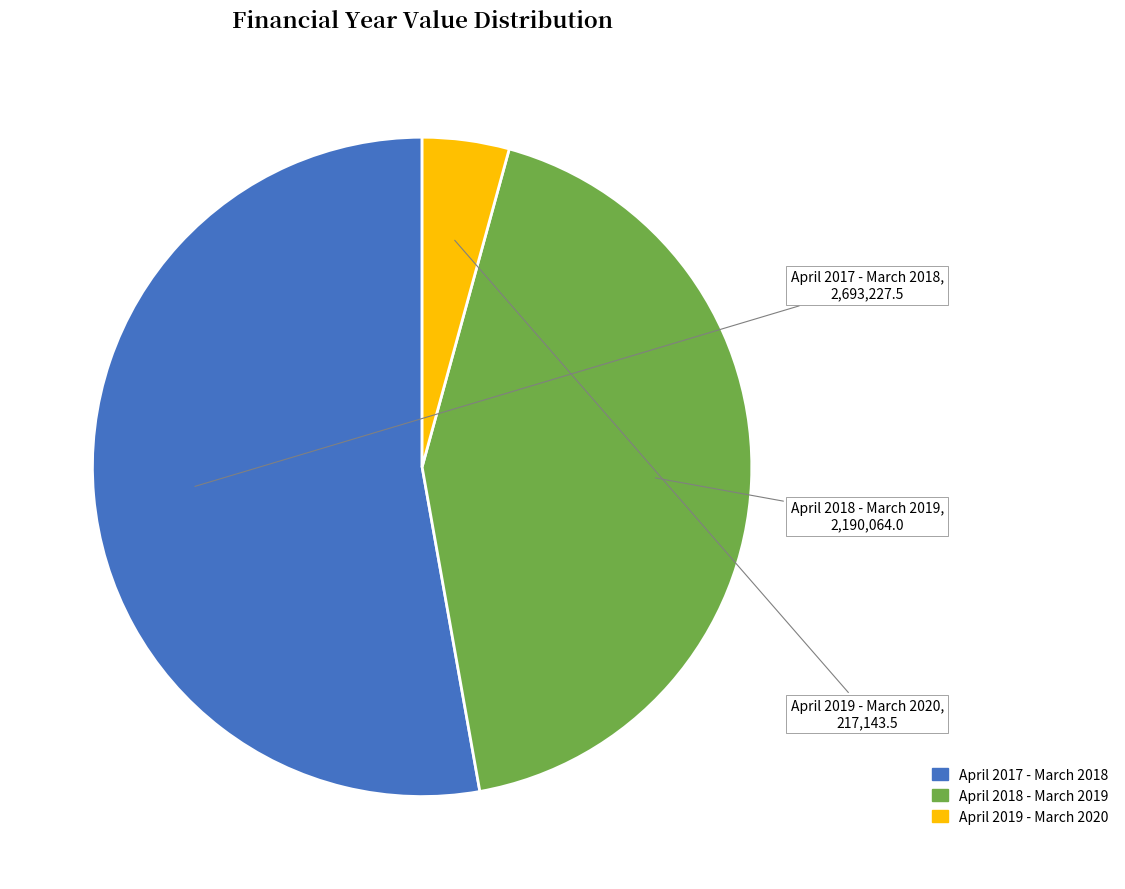

How many segments does this pie chart have?

3